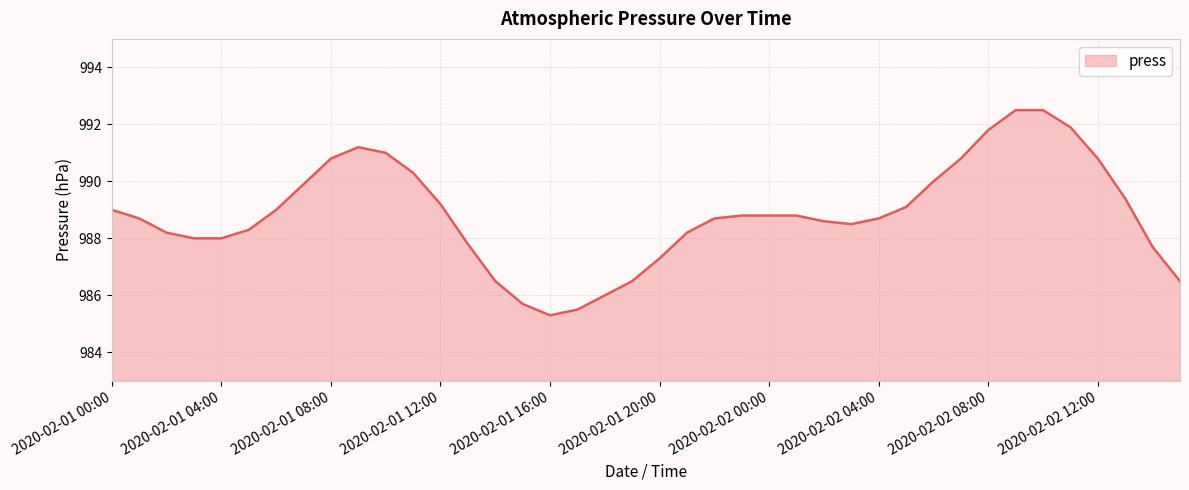

What is the maximum value shown in the chart?

992.5